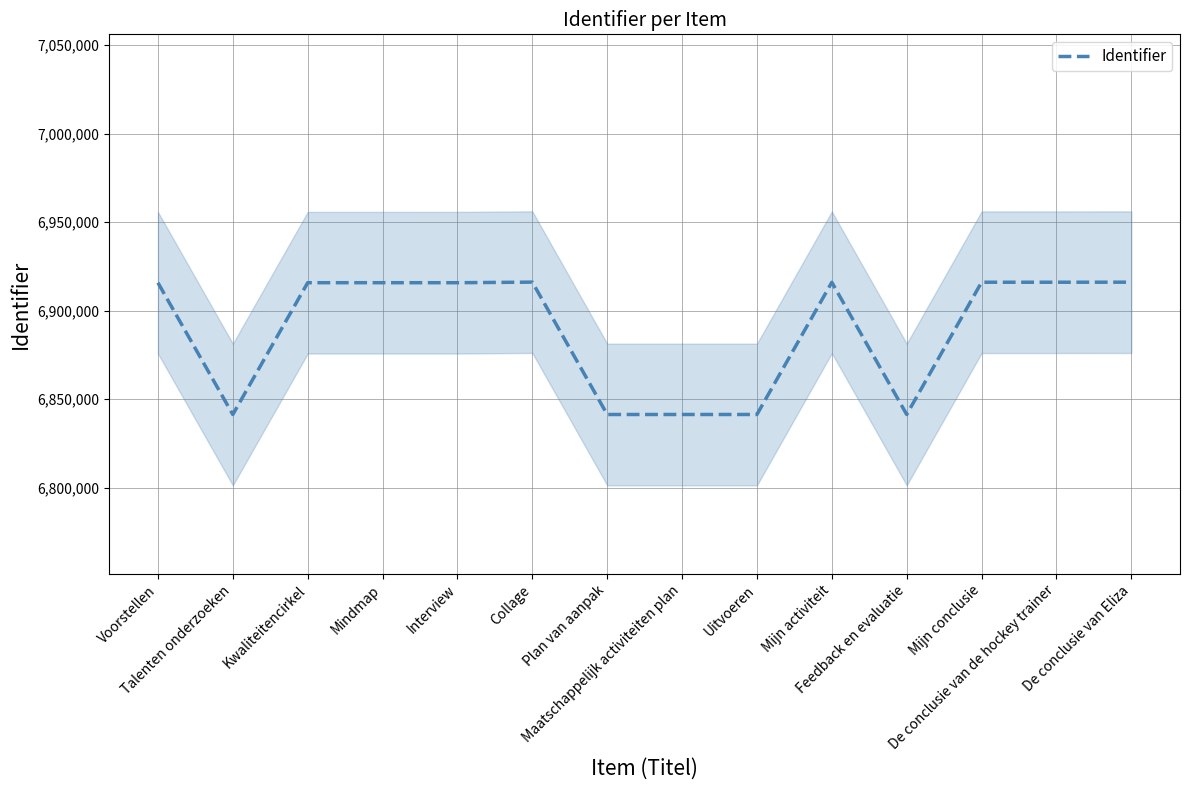

The chart shows a value of 6916096 at Mijn activiteit. True or false?

True